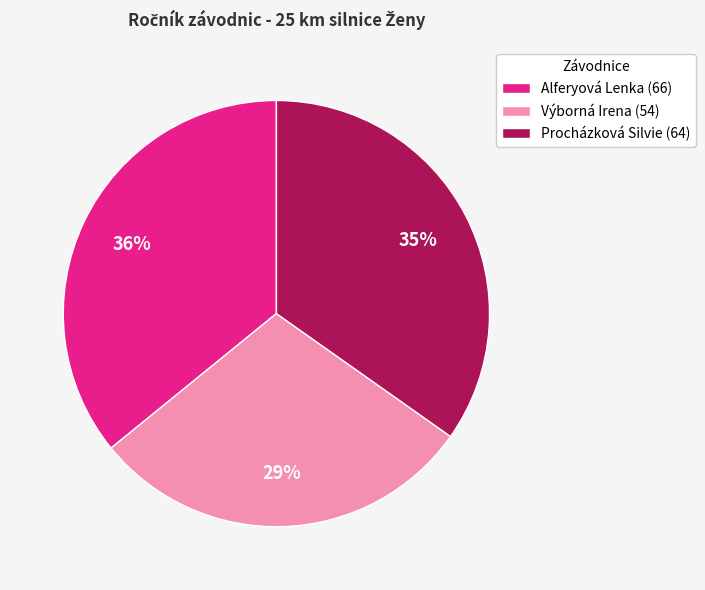

How many segments does this pie chart have?

3